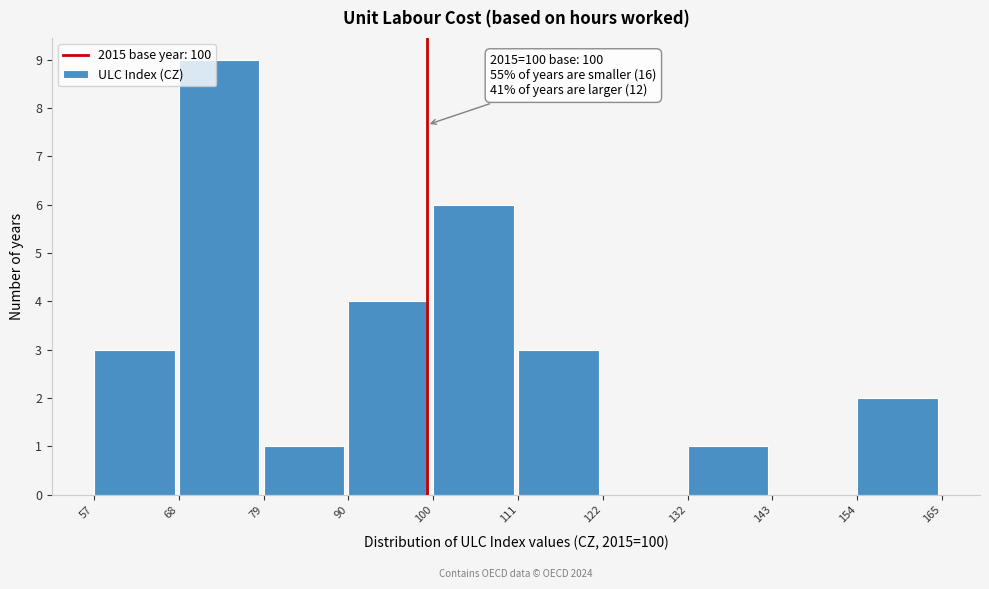

Over which range of the x-axis is the bar tallest?

68 to 79